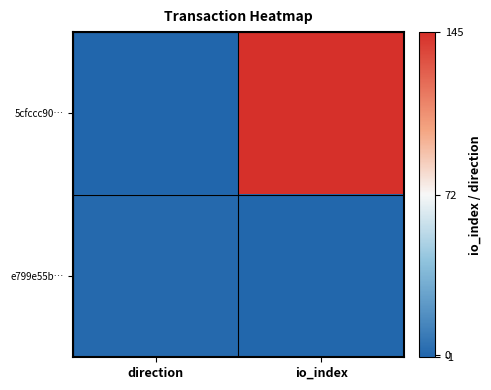

Which series has the largest range (max minus min)?

5cfccc90…